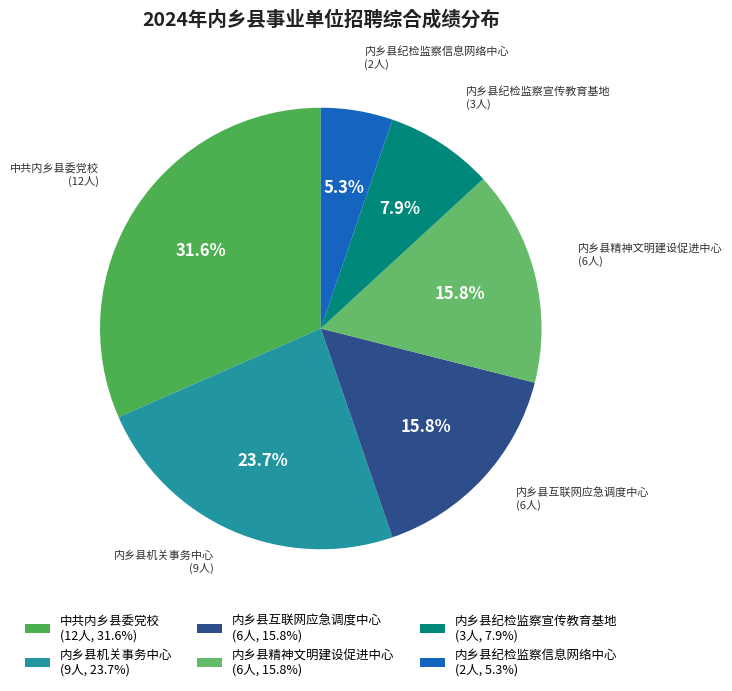

Which slice is the smallest?

内乡县纪检监察信息网络中心